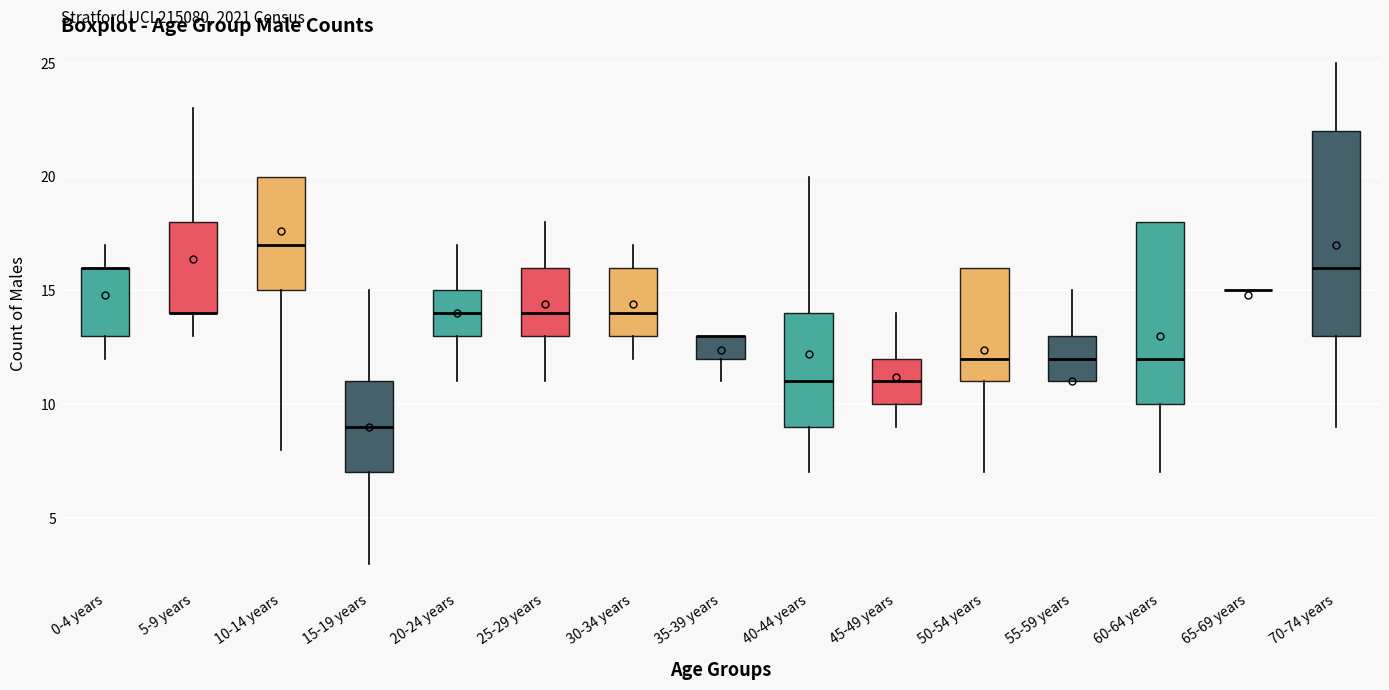

Reading left to right, transcribe this box plot: for each box, give where its median line is, the range the box spans, and where its two whiskers end, as read against the y-axis. The values are not printed on the chart, so give them approximately, as read against the axis.

0-4 years: median 16 (drawn on the box's upper edge), box 13 to 16, whiskers 12 to 17
5-9 years: median 14 (drawn on the box's lower edge), box 14 to 18, whiskers 13 to 23
10-14 years: median 17, box 15 to 20, whiskers 8 to 20
15-19 years: median 9, box 7 to 11, whiskers 3 to 15
20-24 years: median 14, box 13 to 15, whiskers 11 to 17
25-29 years: median 14, box 13 to 16, whiskers 11 to 18
30-34 years: median 14, box 13 to 16, whiskers 12 to 17
35-39 years: median 13 (drawn on the box's upper edge), box 12 to 13, whiskers 11 to 13
40-44 years: median 11, box 9 to 14, whiskers 7 to 20
45-49 years: median 11, box 10 to 12, whiskers 9 to 14
50-54 years: median 12, box 11 to 16, whiskers 7 to 16
55-59 years: median 12, box 11 to 13, whiskers 11 to 15
60-64 years: median 12, box 10 to 18, whiskers 7 to 18
65-69 years: box collapsed to a line at 15, whiskers 15 to 15
70-74 years: median 16, box 13 to 22, whiskers 9 to 25